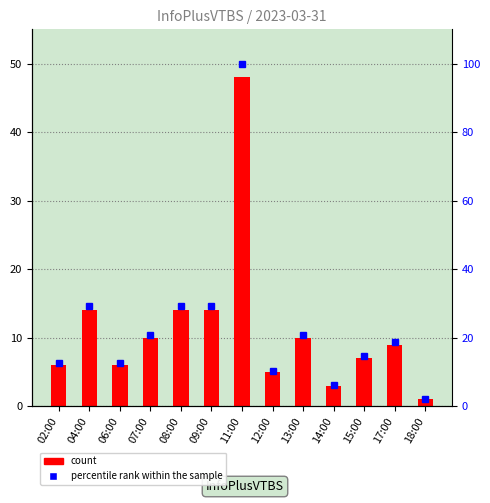

Which series has the largest range (max minus min)?

percentile rank within the sample